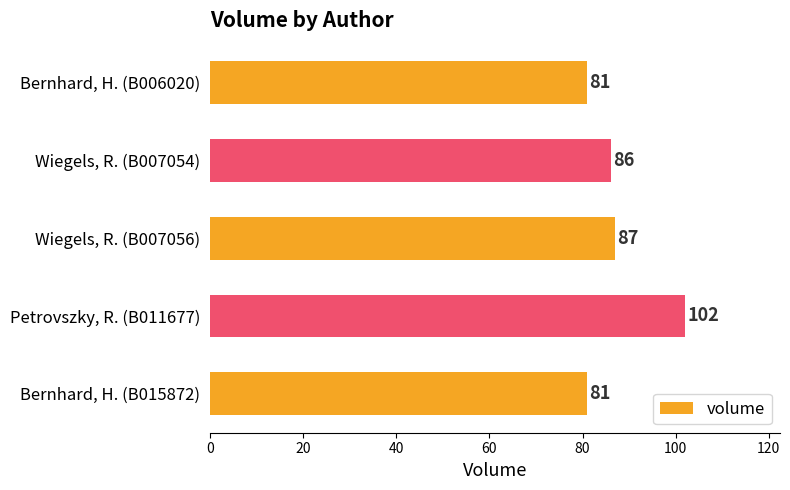

What is the ratio of the value at Bernhard, H. (B015872) to the value at Petrovszky, R. (B011677)?

0.8